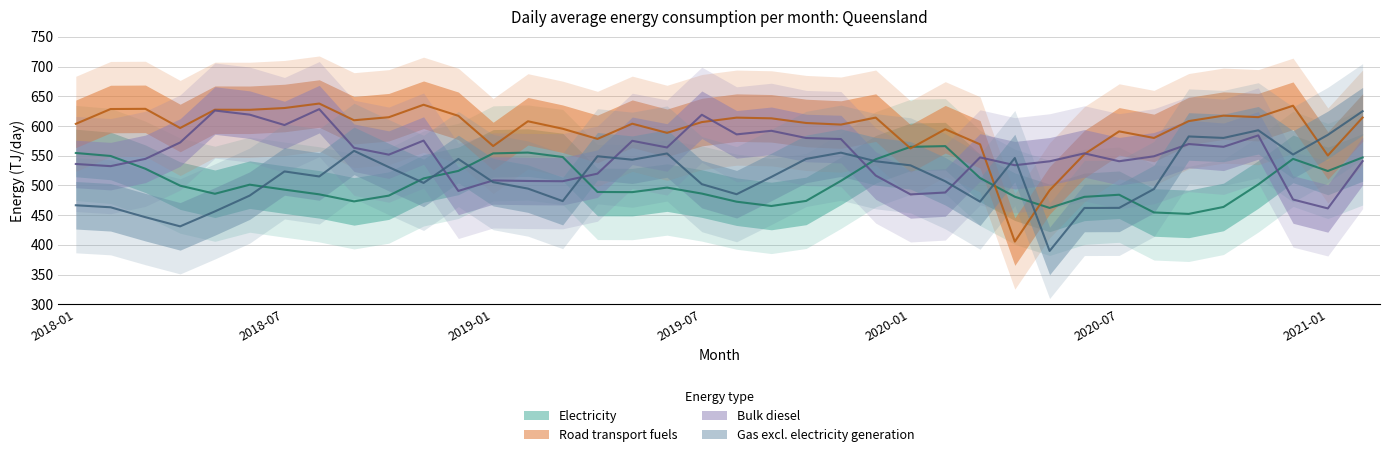

What is the value of the Bulk diesel point at the 10th from the left?

551.7